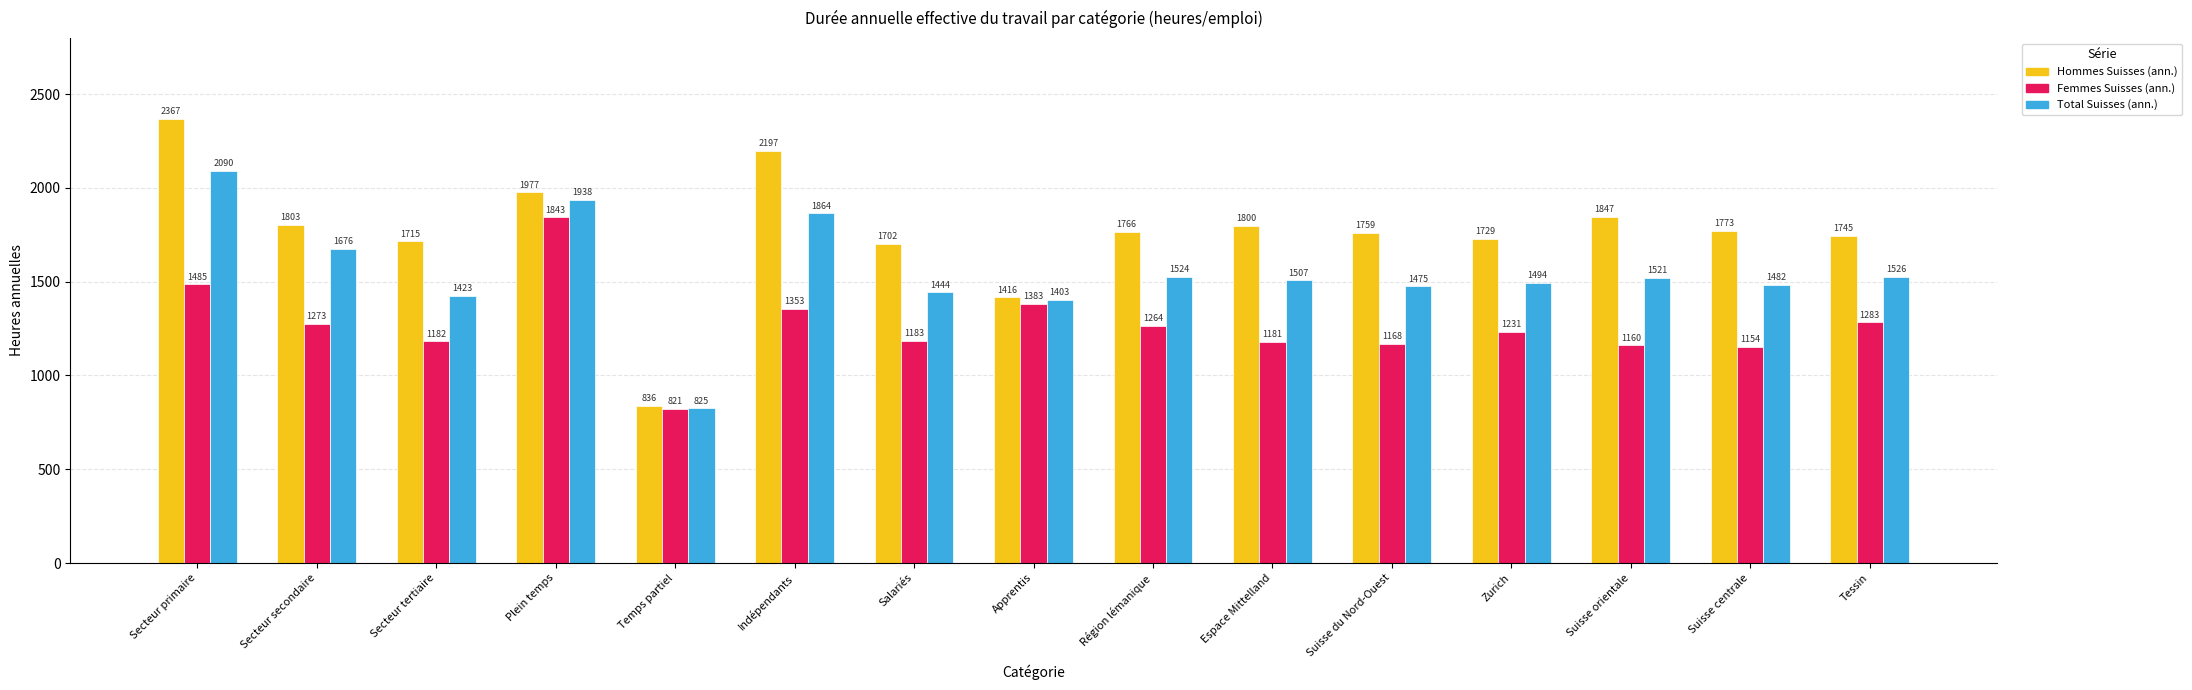

How many distinct data groups are displayed?

3